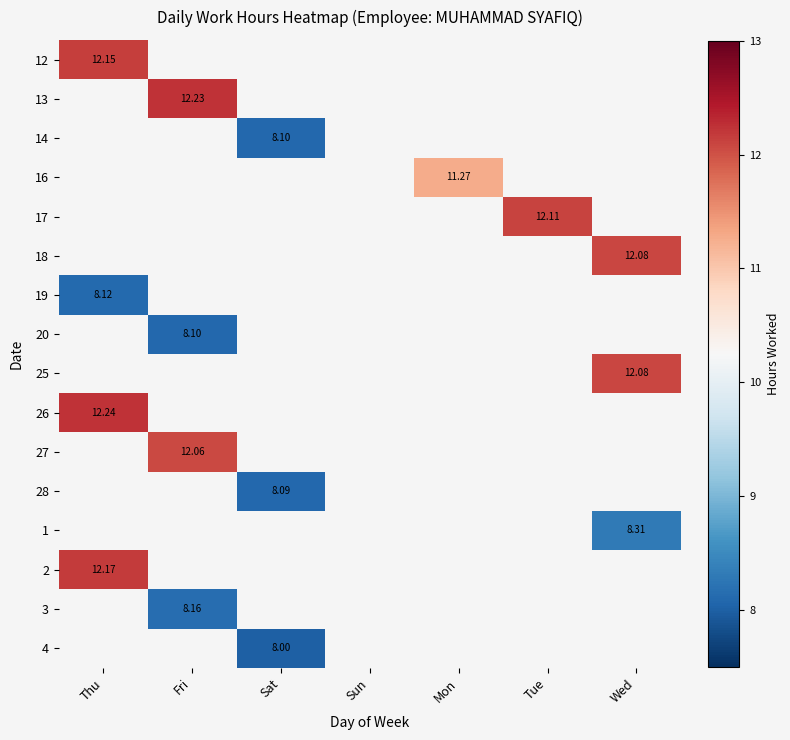

Which has a higher value, Tue or Thu?

Thu